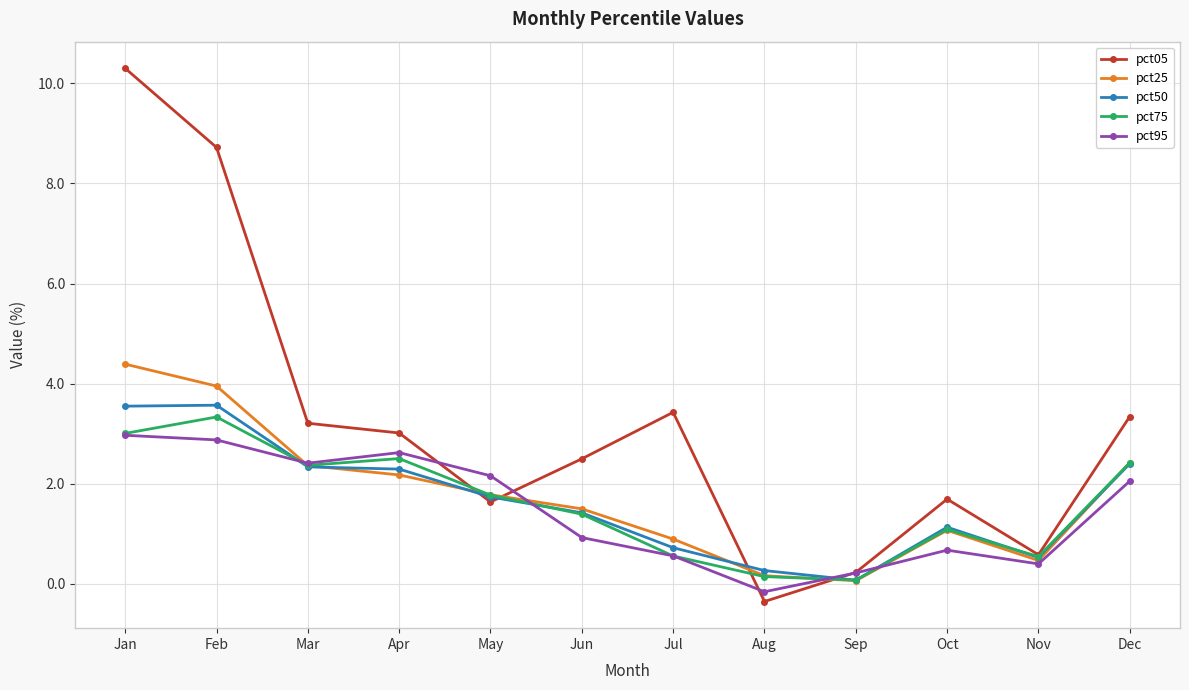

At which label is pct75 closest to 1?

Oct